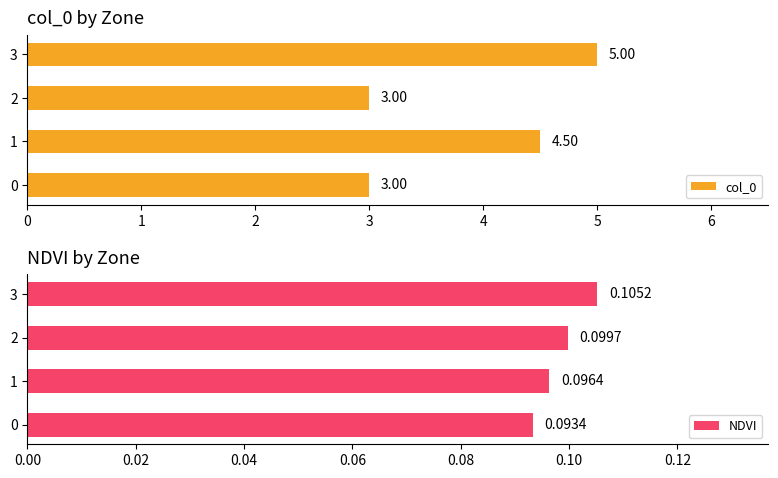

Rank the categories by col_0 value from highest to lowest.

3, 1, 0, 2